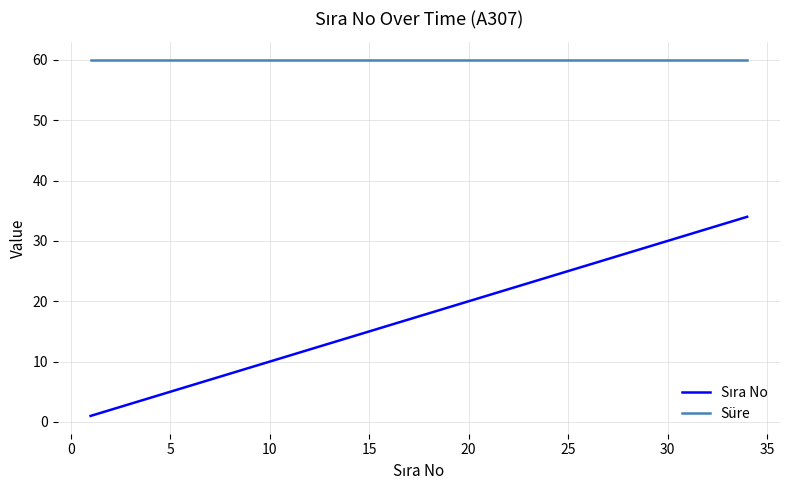

What is the greatest value displayed?

60